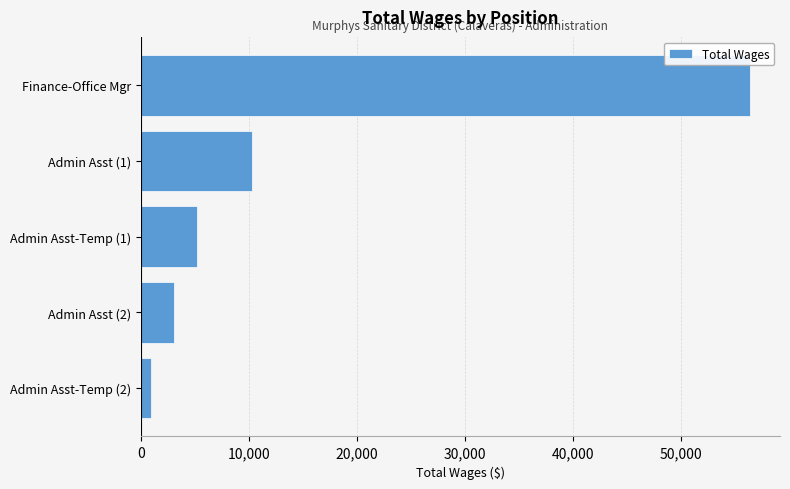

What is the average value?

15183